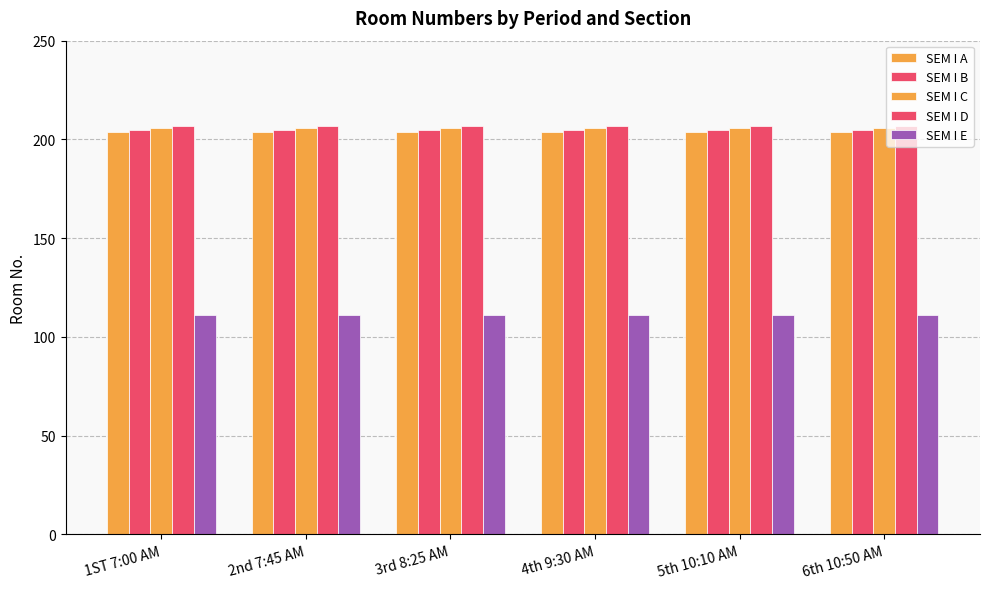

How many series are shown in this chart?

5